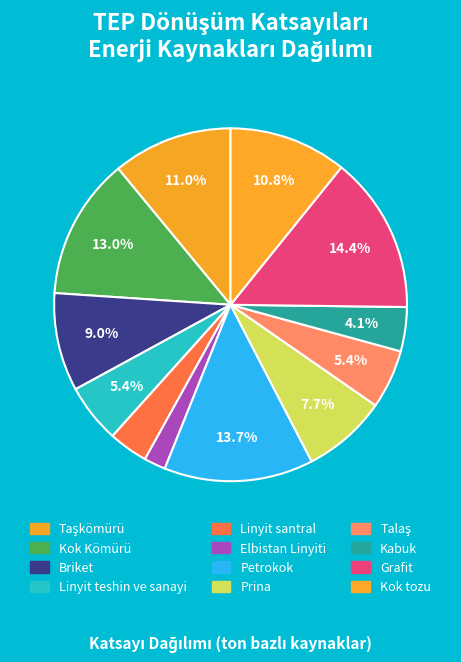

To the nearest percent, what is the average slice percentage?

8%